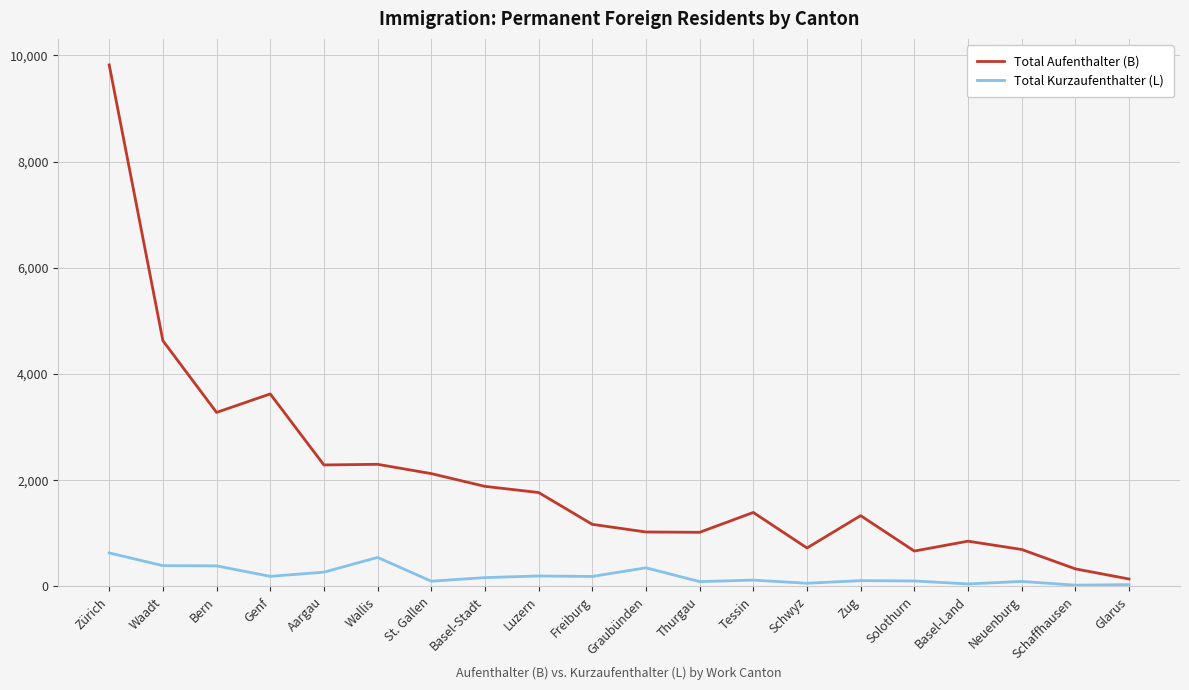

What is the maximum value for Total Aufenthalter (B)?

9819